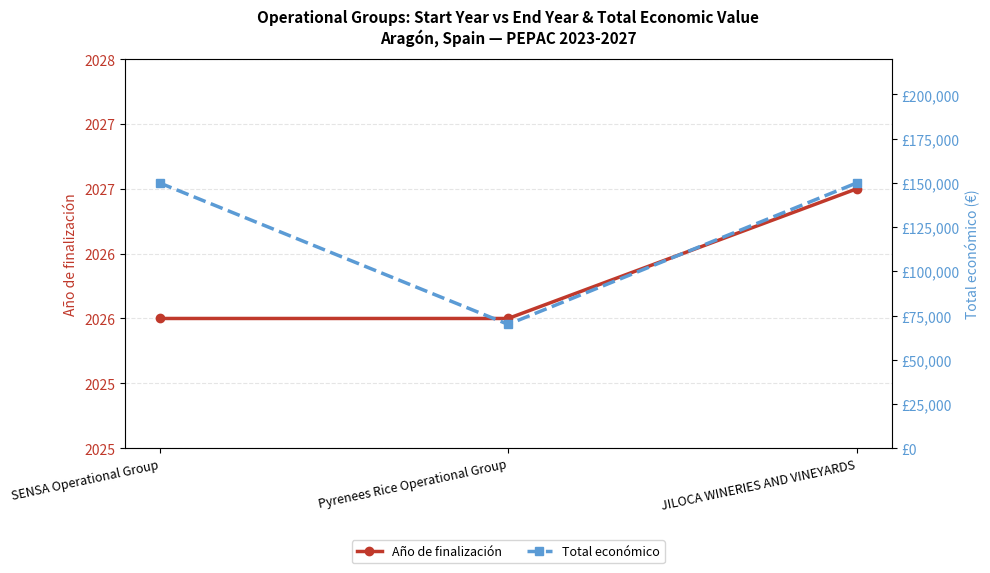

Count the number of data series in this chart.

2